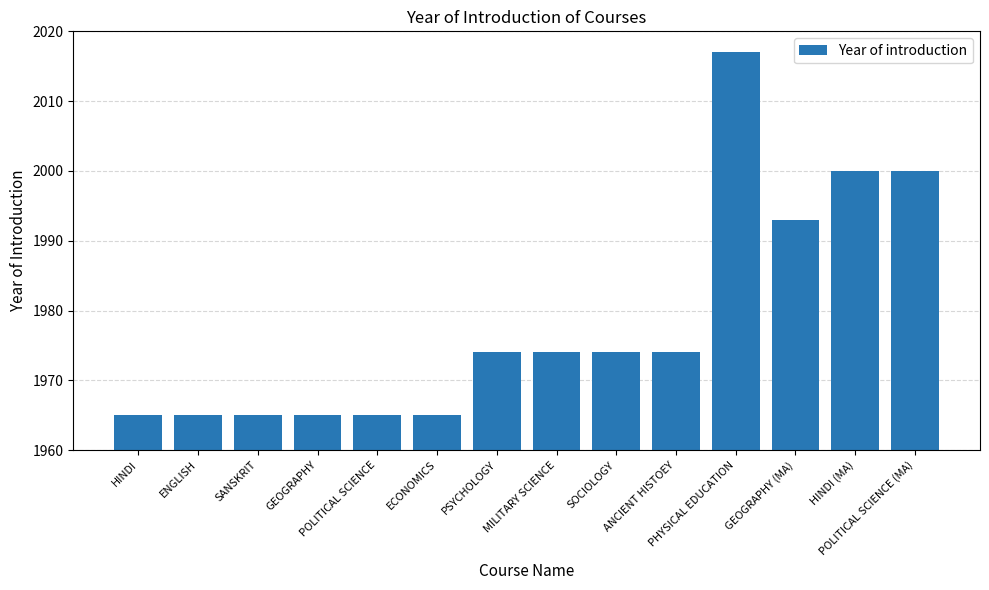

What is the minimum value shown in the chart?

1965